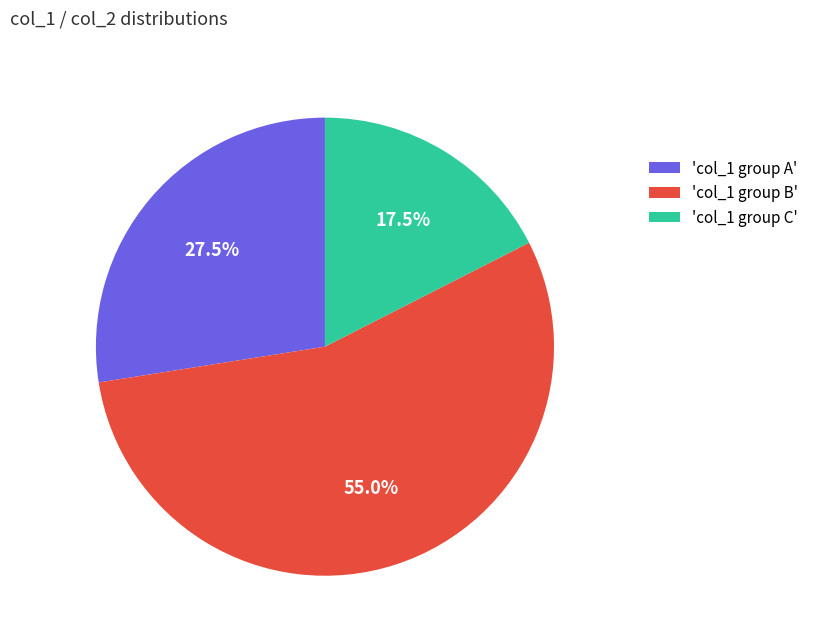

Which has a higher value, 'col_1 group C' or 'col_1 group A'?

'col_1 group A'